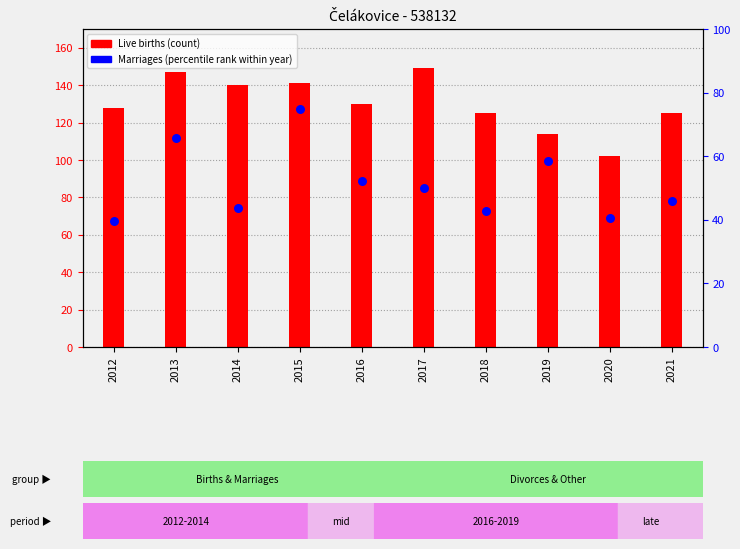

At which category is the sum across all series the highest?

2015